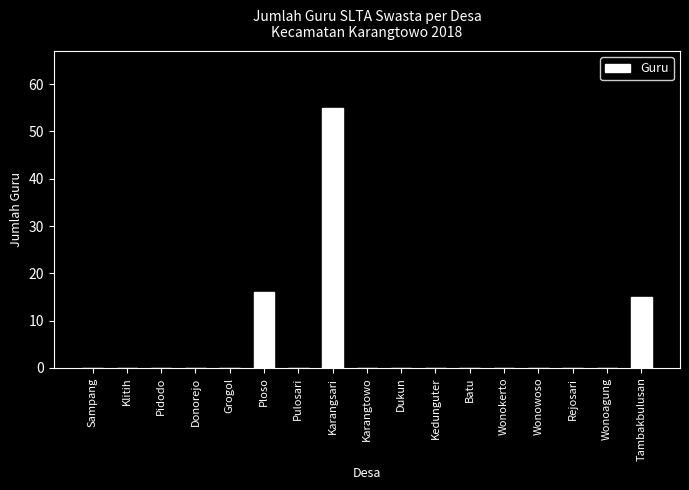

The value at Kedunguter is -36. True or false?

False